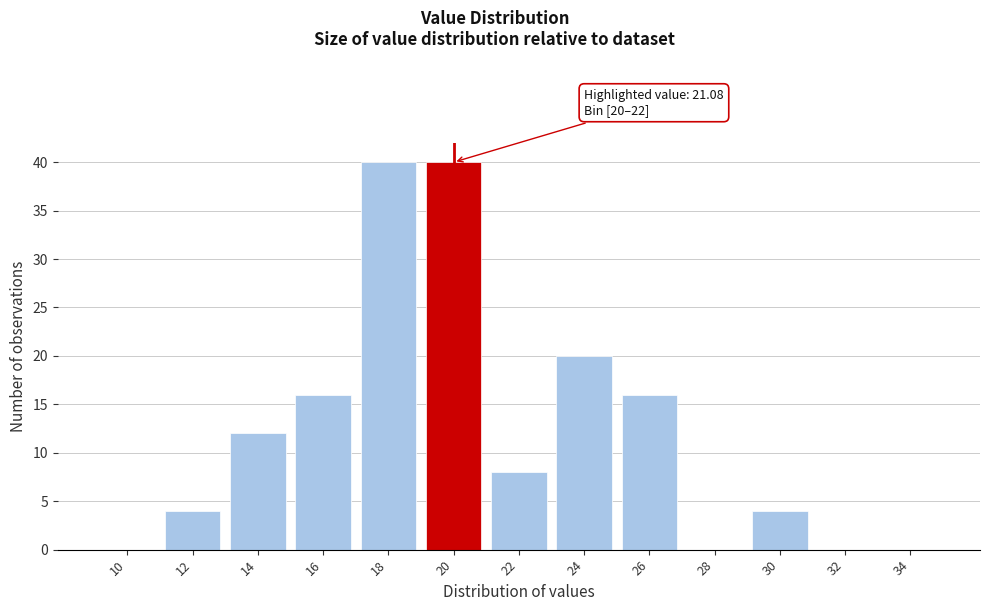

Reading left to right, transcribe all the data shown in this chart.

10=0	12=4	14=12	16=16	18=40	20=40	22=8	24=20	26=16	28=0	30=4	32=0	34=0